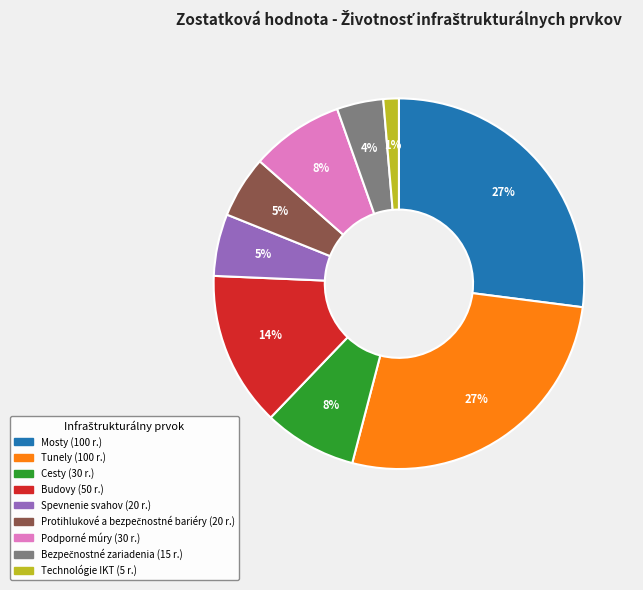

Is there a majority slice in this chart?

No